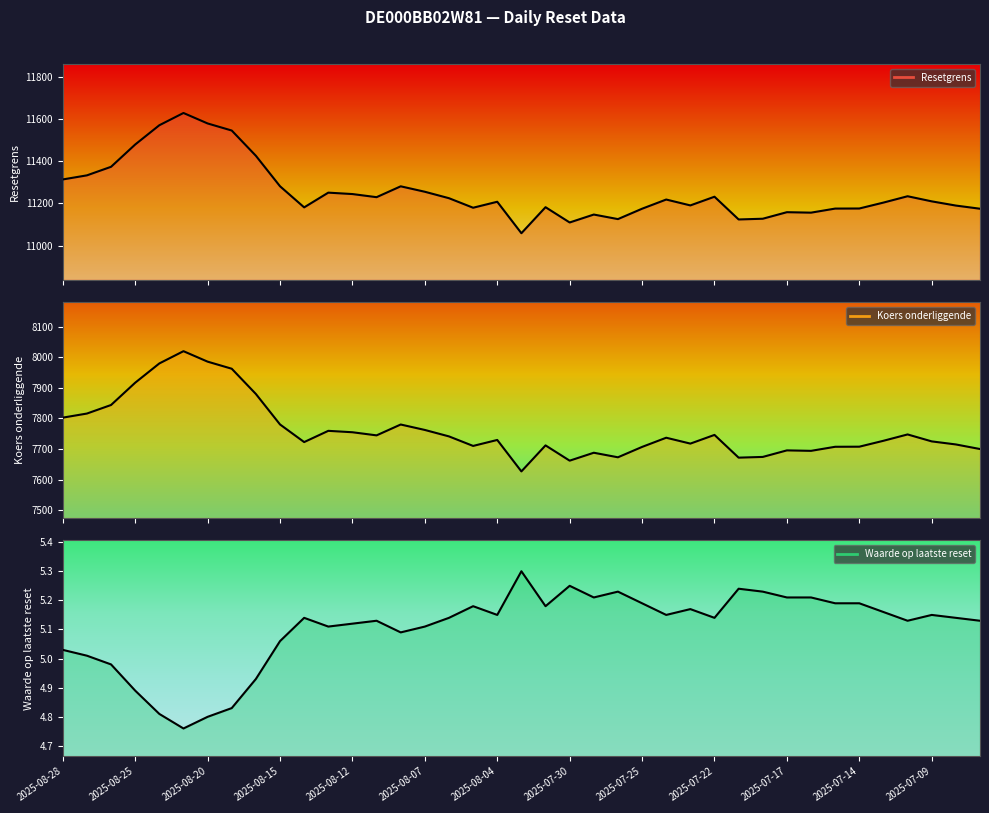

Reading left to right, what are all the values shown in this chart?

Resetgrens: 11314.0	11333.4	11374.0	11479.9	11571.3	11629.5	11579.9	11546.2	11426.4	11281.7	11181.4	11251.4	11244.7	11229.8	11281.4	11255.6	11224.9	11179.7	11208.1	11058.7	11182.3	11109.7	11147.4	11125.8	11175.0	11218.6	11190.7	11232.0	11124.1	11127.5	11158.6	11156.4	11175.7	11176.1	11204.2	11234.3	11210.0	11190.0	11175.0
Koers onderliggende: 7802.8	7816.2	7844.2	7917.1	7980.2	8020.4	7986.1	7962.9	7880.2	7780.5	7722.8	7759.6	7754.9	7744.7	7780.3	7762.4	7741.3	7710.1	7729.7	7626.7	7711.9	7661.9	7687.9	7672.9	7706.9	7737.0	7717.8	7746.2	7671.8	7674.1	7695.6	7694.0	7707.4	7707.6	7727.0	7747.8	7725.0	7715.0	7700.0
Waarde op laatste reset: 5.0	5.0	5.0	4.9	4.8	4.8	4.8	4.8	4.9	5.1	5.1	5.1	5.1	5.1	5.1	5.1	5.1	5.2	5.2	5.3	5.2	5.2	5.2	5.2	5.2	5.2	5.2	5.1	5.2	5.2	5.2	5.2	5.2	5.2	5.2	5.1	5.2	5.1	5.1